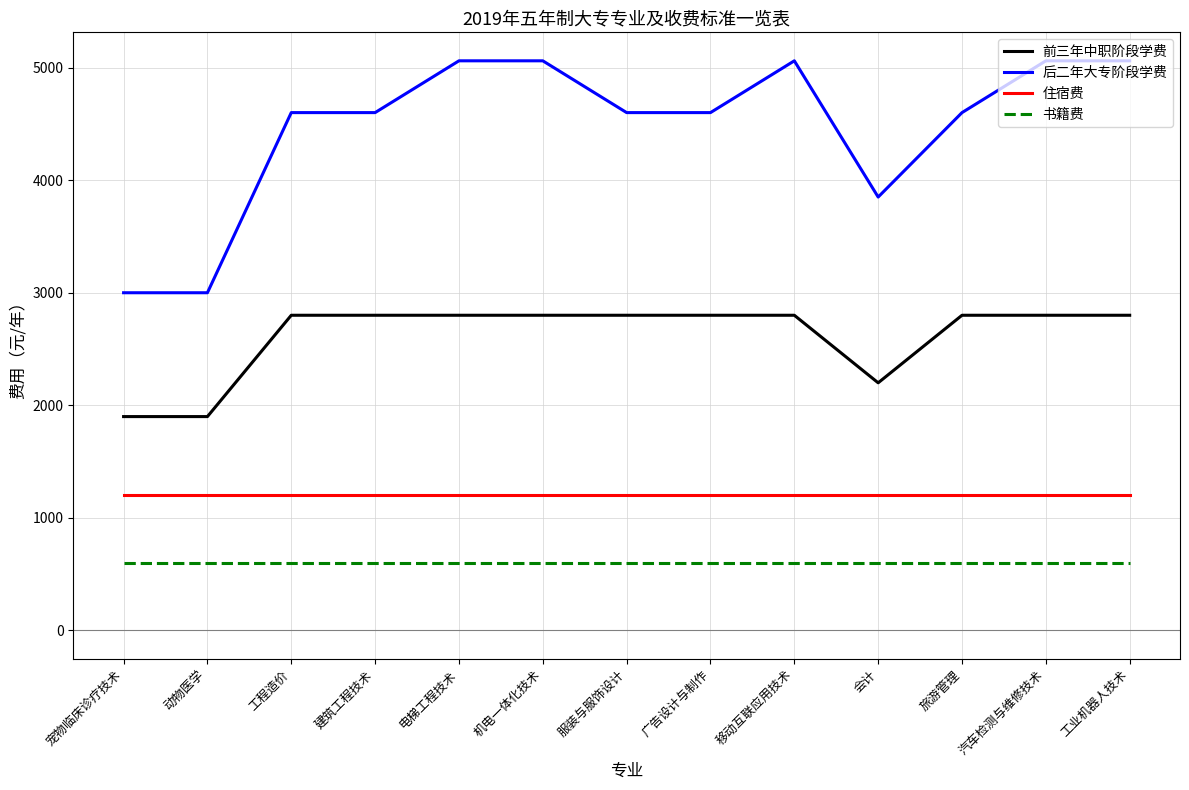

Is the value of 前三年中职阶段学费 at 工业机器人技术 greater than the value of 后二年大专阶段学费 at 移动互联应用技术?

No